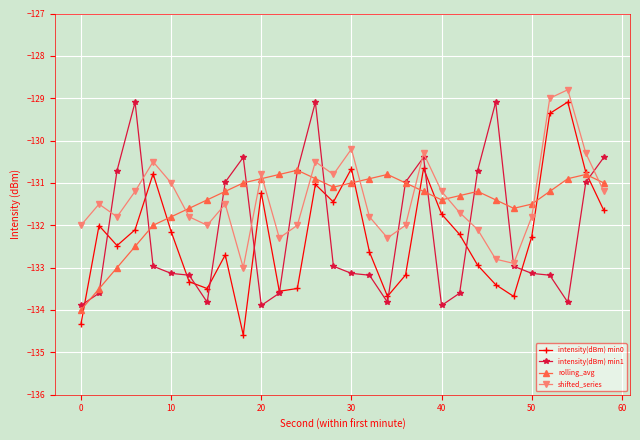

What is the value of the rolling_avg point at the 7th from the left?

-131.6